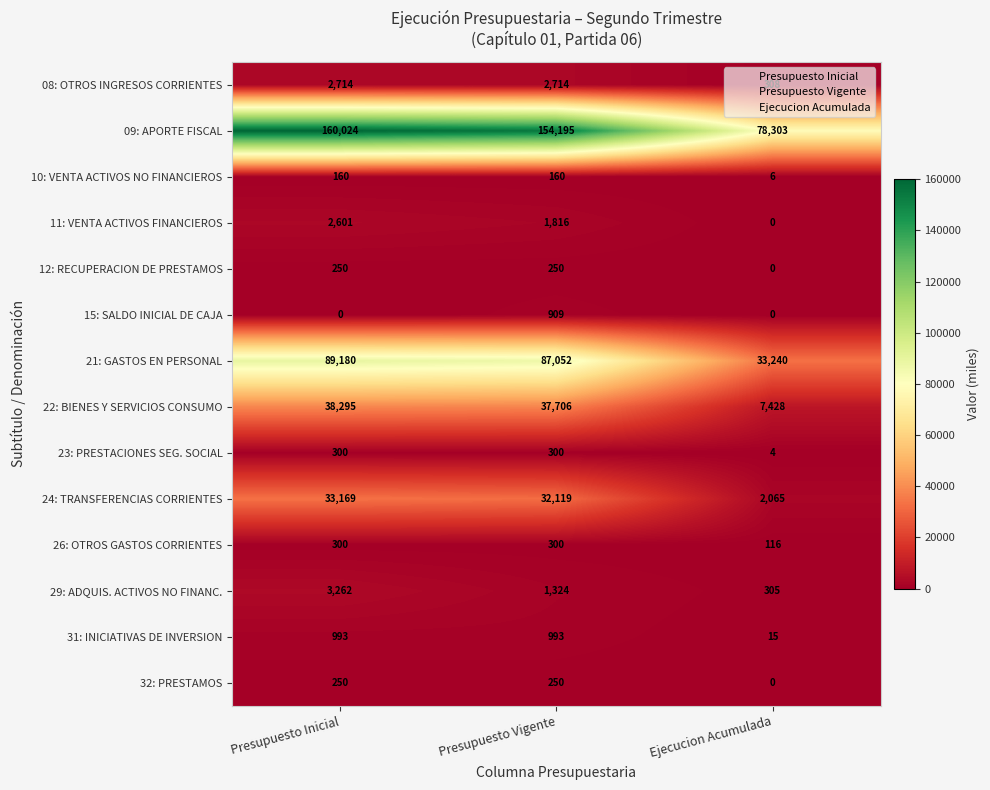

Which series has the largest range (max minus min)?

09: APORTE FISCAL